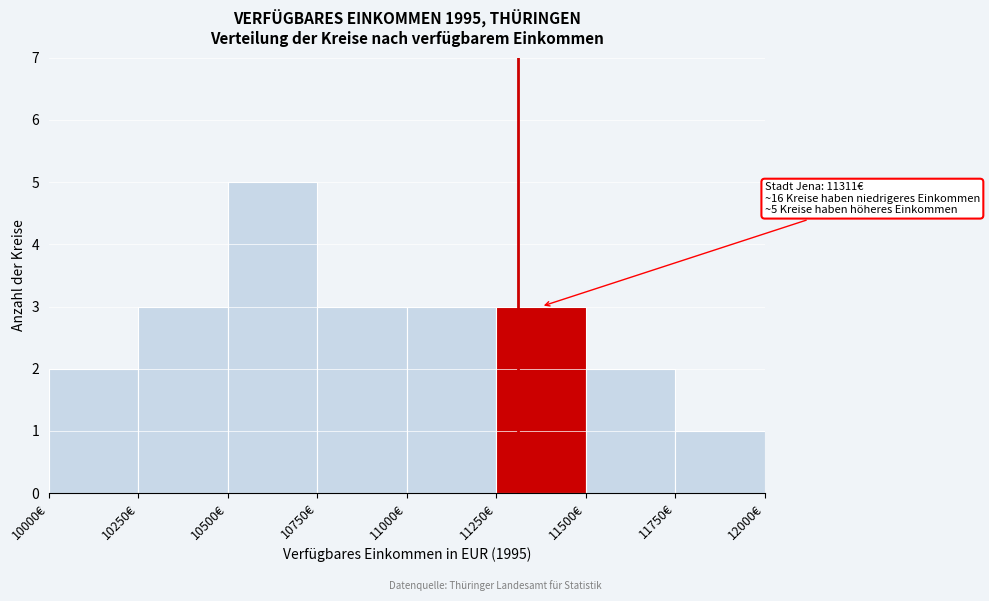

Which range on the x-axis has the tallest bar?

10500 to 10750